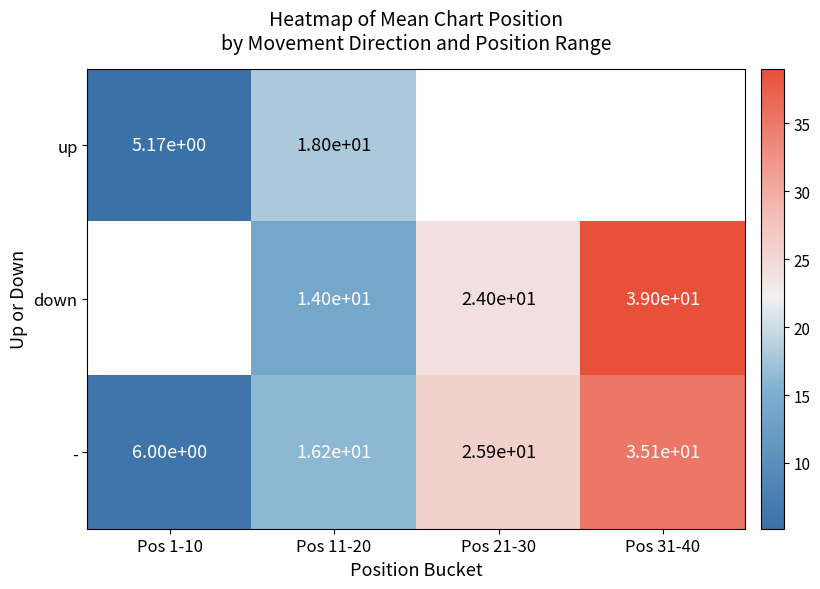

Which label corresponds to the largest value in the chart?

Pos 31-40